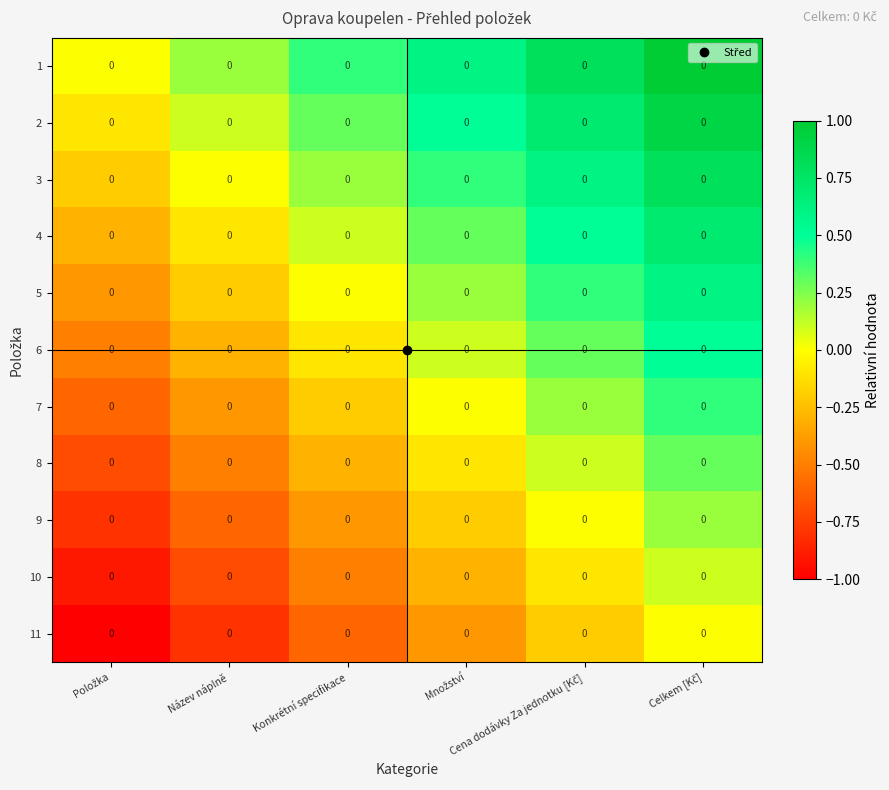

Which label corresponds to the smallest value in the chart?

Položka